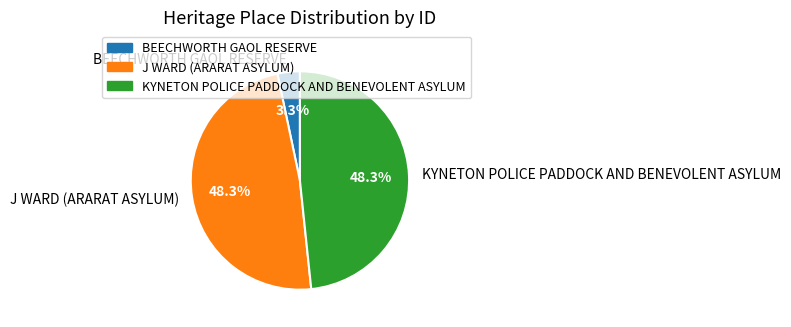

What percentage is NOT represented by BEECHWORTH GAOL RESERVE?

96.7%